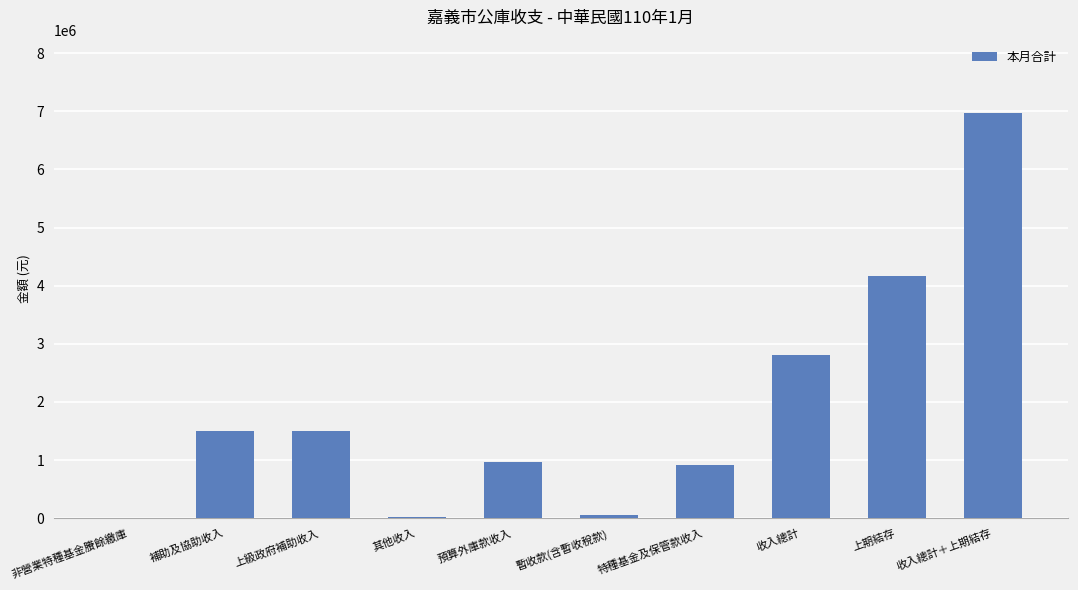

What is the sum of the values at 收入總計 and 上級政府補助收入?

4314248